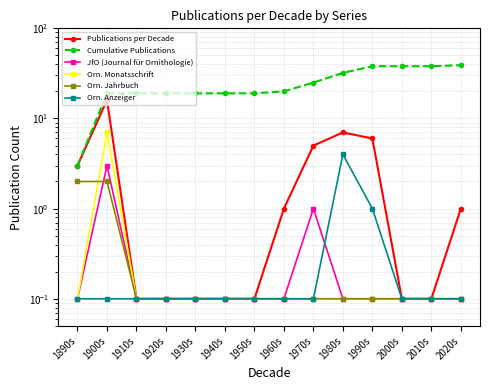

What is the greatest value displayed?

39.0